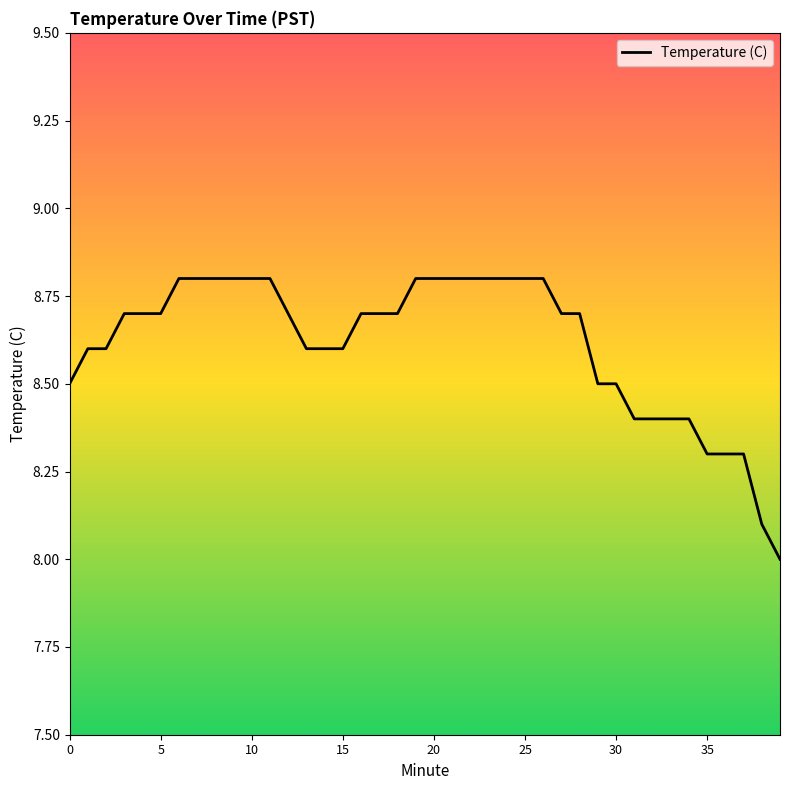

What is the label of the 12th point from the right?

28